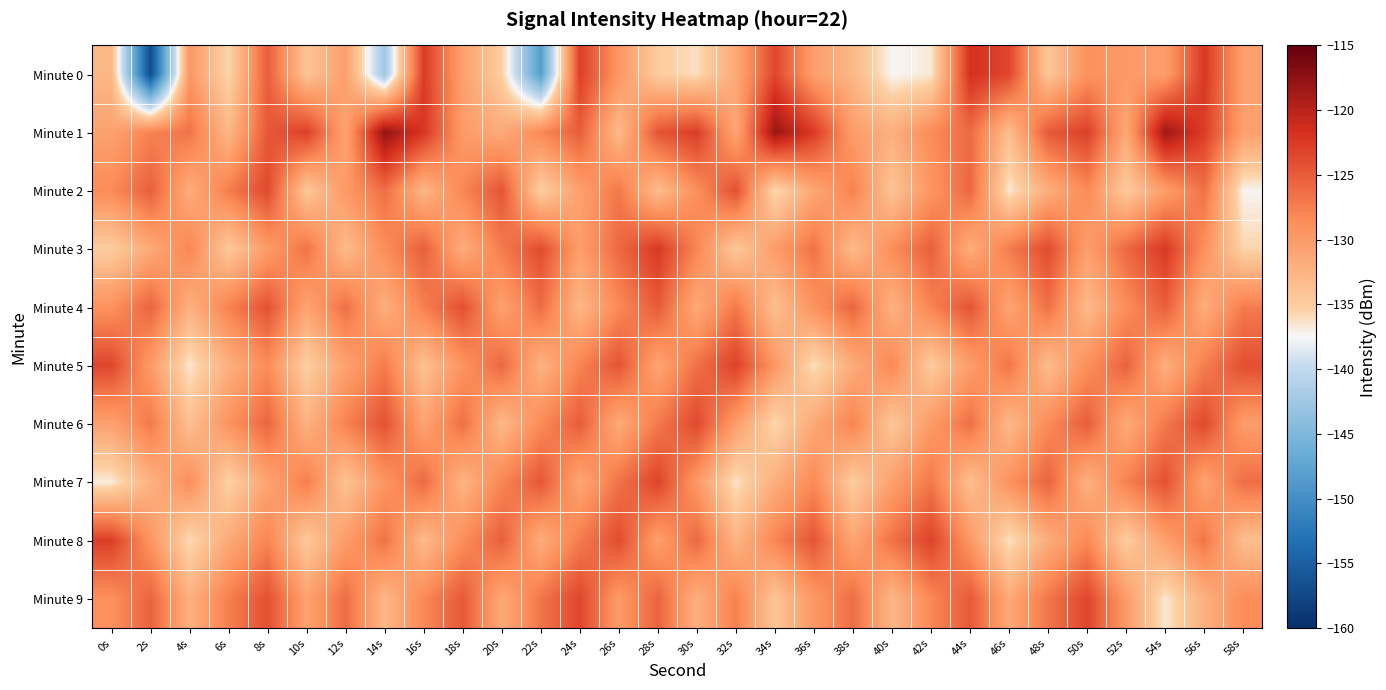

Reading left to right, what are all the values shown in this chart?

Minute 0: 0s=-132.9	2s=-156.9	4s=-129.6	6s=-135.7	8s=-125.1	10s=-134.2	12s=-130.3	14s=-142.6	16s=-122.6	18s=-130.5	20s=-135.1	22s=-148.3	24s=-122.9	26s=-129.5	28s=-135.0	30s=-136.1	32s=-131.4	34s=-123.5	36s=-130.4	38s=-132.8	40s=-137.4	42s=-136.7	44s=-121.8	46s=-123.5	48s=-134.4	50s=-129.1	52s=-129.8	54s=-130.3	56s=-122.4	58s=-130.5
Minute 1: 0s=-130.7	2s=-127.8	4s=-126.7	6s=-132.8	8s=-124.8	10s=-122.9	12s=-130.9	14s=-117.9	16s=-122.2	18s=-130.0	20s=-131.5	22s=-128.3	24s=-125.1	26s=-133.2	28s=-124.5	30s=-122.7	32s=-131.1	34s=-118.2	36s=-122.5	38s=-130.2	40s=-132.0	42s=-128.5	44s=-126.0	46s=-133.5	48s=-124.8	50s=-123.0	52s=-131.3	54s=-118.5	56s=-122.8	58s=-130.5
Minute 2: 0s=-128.5	2s=-125.2	4s=-131.8	6s=-127.4	8s=-123.6	10s=-134.5	12s=-129.8	14s=-126.3	16s=-132.7	18s=-128.1	20s=-124.4	22s=-135.2	24s=-130.5	26s=-127.0	28s=-133.4	30s=-128.8	32s=-124.1	34s=-135.9	36s=-131.2	38s=-127.7	40s=-134.1	42s=-129.5	44s=-125.8	46s=-136.6	48s=-131.9	50s=-128.4	52s=-134.8	54s=-130.2	56s=-126.5	58s=-137.3
Minute 3: 0s=-135.0	2s=-131.5	4s=-128.0	6s=-134.6	8s=-130.1	10s=-126.6	12s=-133.2	14s=-128.7	16s=-125.2	18s=-131.8	20s=-127.3	22s=-123.8	24s=-130.4	26s=-125.9	28s=-122.4	30s=-128.0	32s=-134.6	34s=-130.1	36s=-126.6	38s=-133.2	40s=-128.7	42s=-125.2	44s=-131.8	46s=-127.3	48s=-123.8	50s=-130.4	52s=-125.9	54s=-122.4	56s=-129.0	58s=-135.6
Minute 4: 0s=-129.1	2s=-125.6	4s=-132.2	6s=-127.8	8s=-124.3	10s=-130.9	12s=-126.4	14s=-132.0	16s=-127.6	18s=-124.1	20s=-130.7	22s=-126.2	24s=-132.8	26s=-128.4	28s=-124.9	30s=-131.5	32s=-127.0	34s=-133.6	36s=-129.2	38s=-125.7	40s=-132.3	42s=-127.9	44s=-124.4	46s=-131.0	48s=-126.5	50s=-133.1	52s=-128.7	54s=-125.2	56s=-131.8	58s=-127.3
Minute 5: 0s=-123.4	2s=-130.0	4s=-136.6	6s=-132.1	8s=-128.6	10s=-135.2	12s=-130.7	14s=-127.2	16s=-133.8	18s=-129.3	20s=-125.8	22s=-132.4	24s=-127.9	26s=-124.4	28s=-131.0	30s=-126.5	32s=-123.0	34s=-129.6	36s=-136.2	38s=-131.7	40s=-128.2	42s=-134.8	44s=-130.3	46s=-126.8	48s=-133.4	50s=-128.9	52s=-125.4	54s=-132.0	56s=-127.5	58s=-124.0
Minute 6: 0s=-130.6	2s=-127.1	4s=-133.7	6s=-129.2	8s=-125.7	10s=-132.3	12s=-127.8	14s=-124.3	16s=-130.9	18s=-126.4	20s=-133.0	22s=-128.5	24s=-125.0	26s=-131.6	28s=-127.1	30s=-123.6	32s=-130.2	34s=-135.8	36s=-131.3	38s=-127.8	40s=-134.4	42s=-129.9	44s=-126.4	46s=-133.0	48s=-128.5	50s=-125.0	52s=-131.6	54s=-127.1	56s=-123.6	58s=-130.2
Minute 7: 0s=-136.8	2s=-132.3	4s=-128.8	6s=-135.4	8s=-130.9	10s=-127.4	12s=-134.0	14s=-129.5	16s=-126.0	18s=-132.6	20s=-128.1	22s=-124.6	24s=-131.2	26s=-126.7	28s=-123.2	30s=-129.8	32s=-136.4	34s=-131.9	36s=-128.4	38s=-135.0	40s=-130.5	42s=-127.0	44s=-133.6	46s=-129.1	48s=-125.6	50s=-132.2	52s=-127.7	54s=-124.2	56s=-130.8	58s=-126.3
Minute 8: 0s=-122.8	2s=-129.4	4s=-136.0	6s=-131.5	8s=-128.0	10s=-134.6	12s=-130.1	14s=-126.6	16s=-133.2	18s=-128.7	20s=-125.2	22s=-131.8	24s=-127.3	26s=-123.8	28s=-130.4	30s=-125.9	32s=-132.5	34s=-128.0	36s=-124.5	38s=-131.1	40s=-126.6	42s=-123.1	44s=-129.7	46s=-136.3	48s=-131.8	50s=-128.3	52s=-134.9	54s=-130.4	56s=-126.9	58s=-133.5
Minute 9: 0s=-129.0	2s=-125.5	4s=-132.1	6s=-127.6	8s=-124.1	10s=-130.7	12s=-126.2	14s=-132.8	16s=-128.3	18s=-124.8	20s=-131.4	22s=-126.9	24s=-123.4	26s=-130.0	28s=-125.5	30s=-132.1	32s=-127.6	34s=-134.2	36s=-129.7	38s=-126.2	40s=-132.8	42s=-128.3	44s=-124.8	46s=-131.4	48s=-126.9	50s=-123.4	52s=-130.0	54s=-136.6	56s=-132.1	58s=-128.6